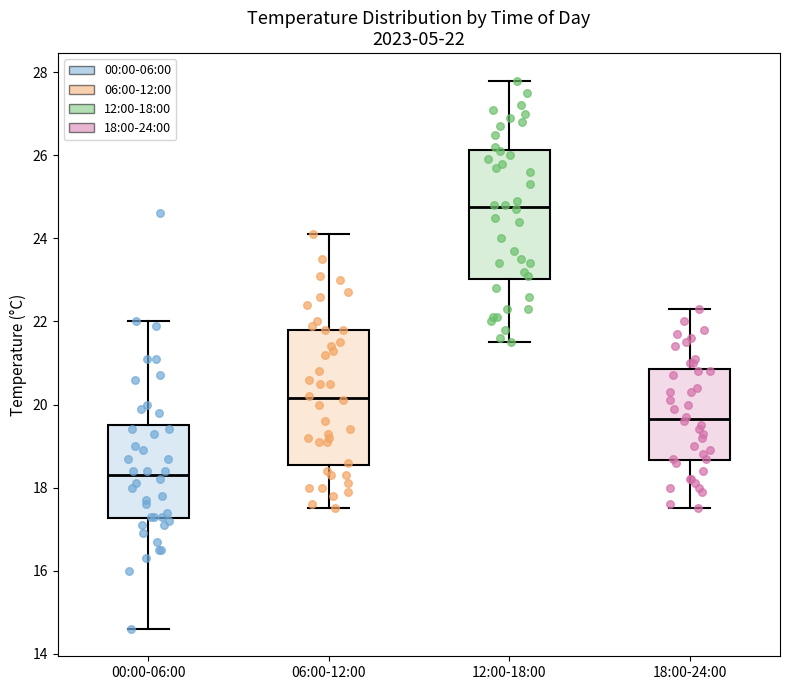

Which box's median line is the lowest?

00:00-06:00